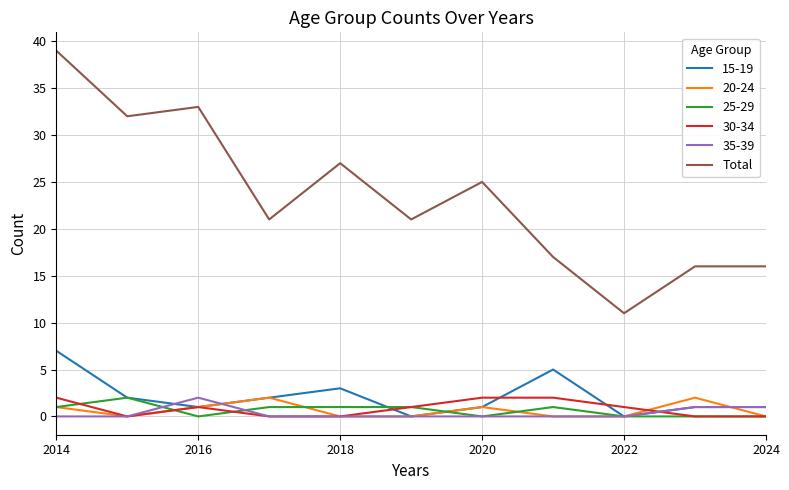

Which series has the largest total across all categories?

Total